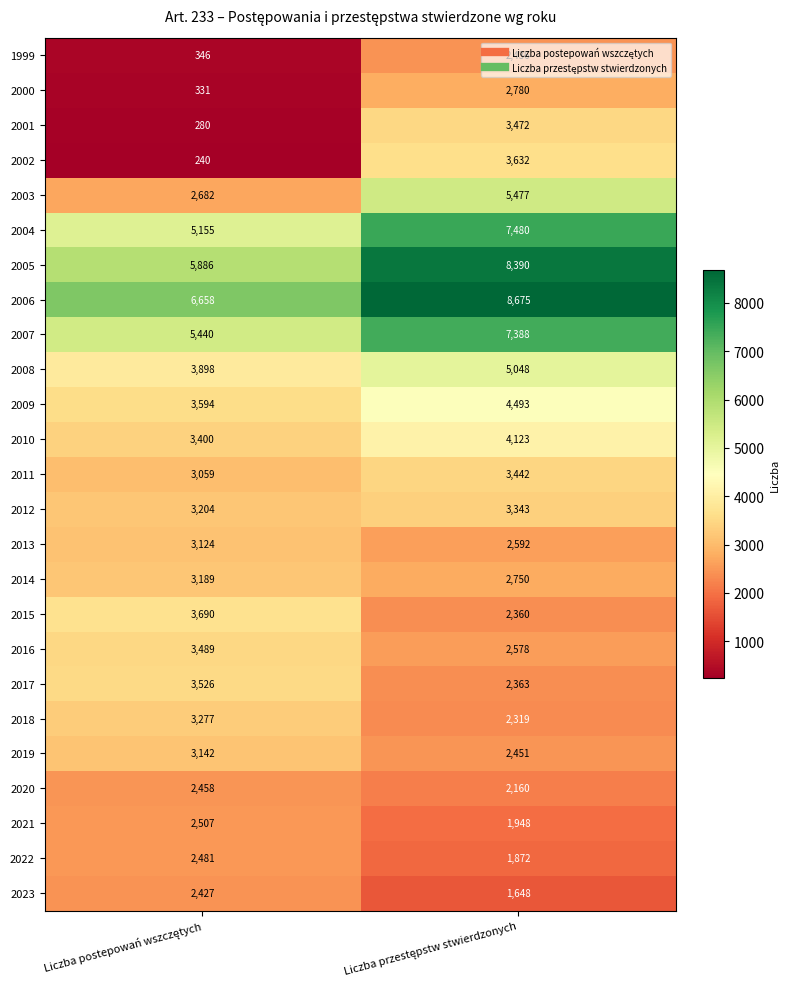

What is the average value of the 2023 series?

2038